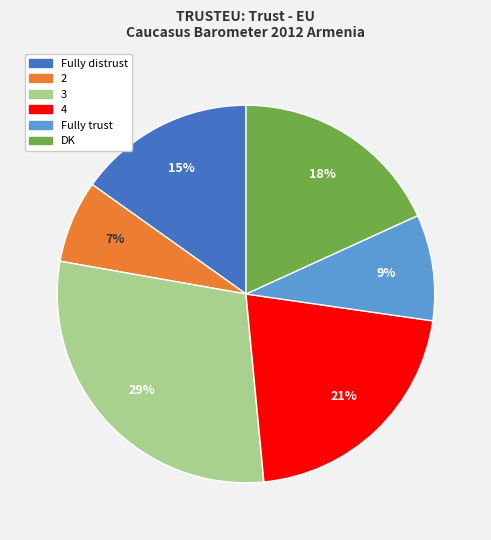

Between Fully trust and 4, which is larger?

4